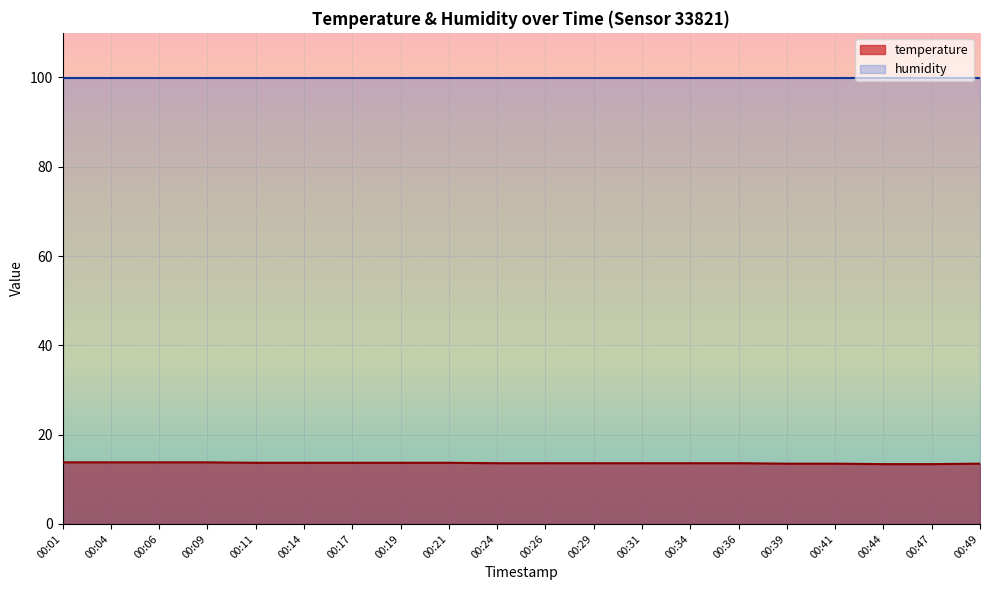

How many lines are shown in the chart?

2